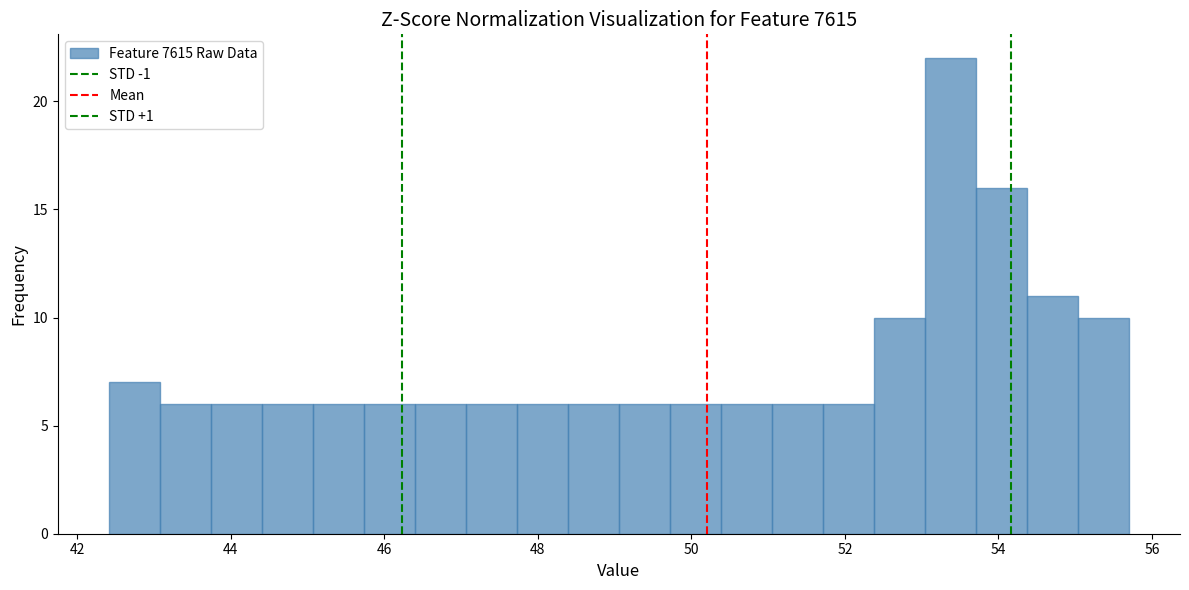

Read against the x-axis, roughly where is the centre of the tallest bar?

53.4